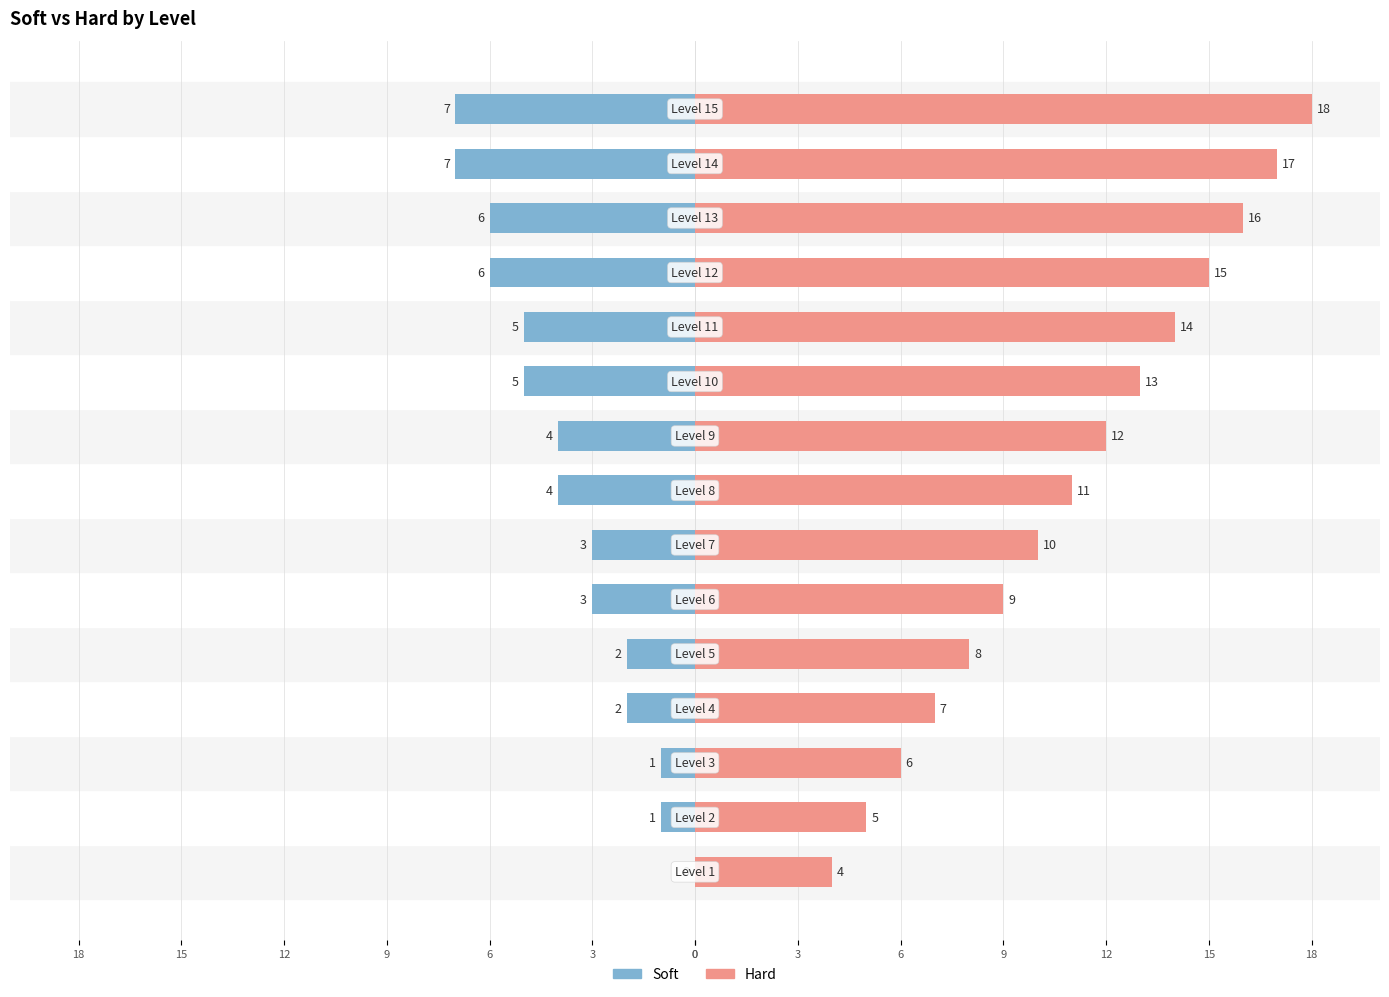

Which series has the largest total across all categories?

Hard